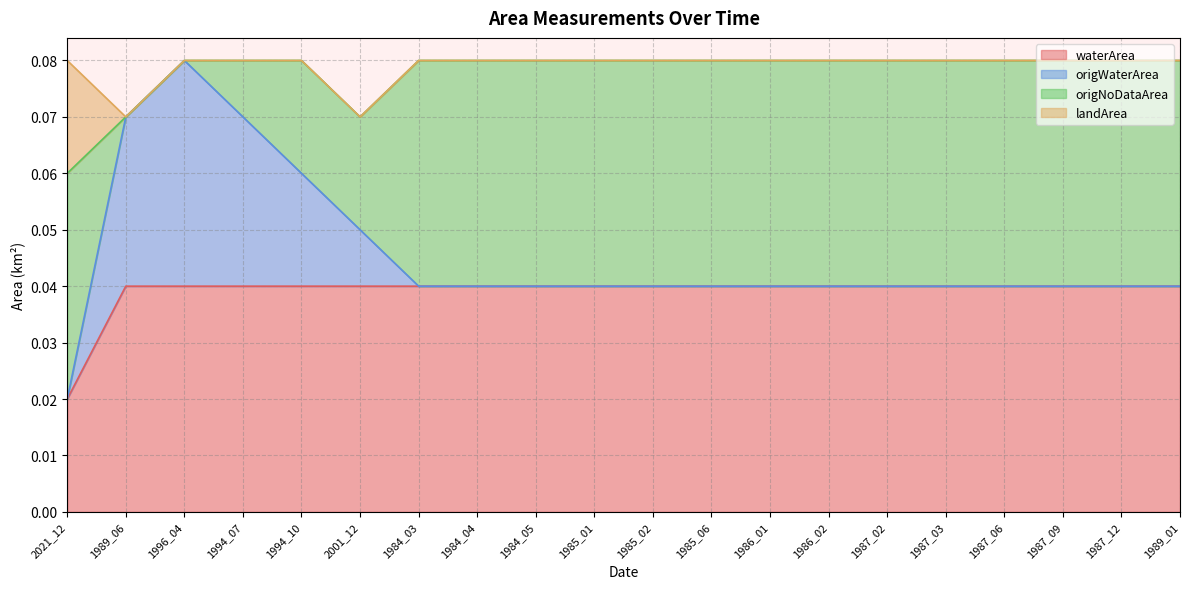

The waterArea series shows 0.1 at 2001_12. True or false?

False